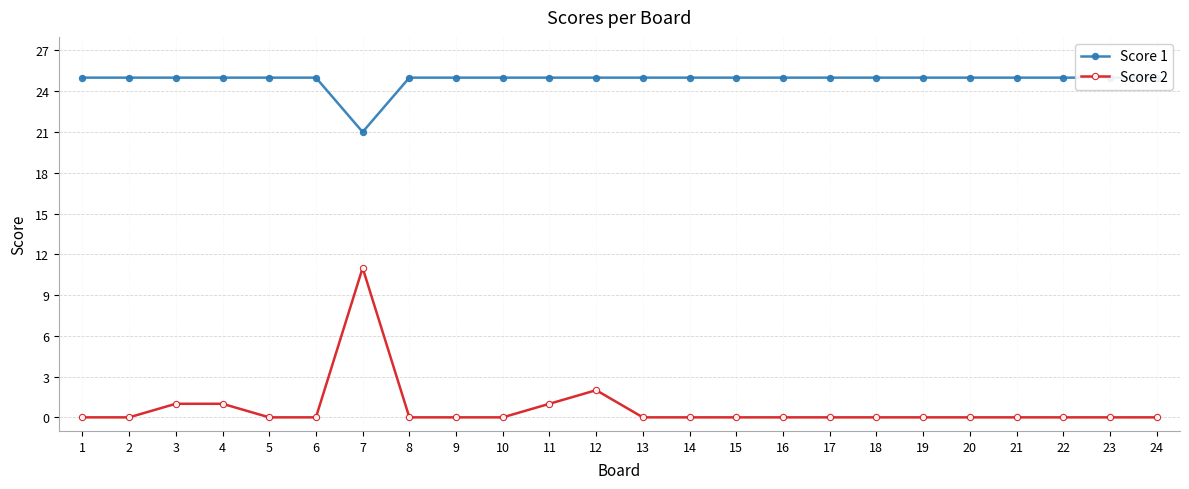

Count the number of categories in the chart.

24